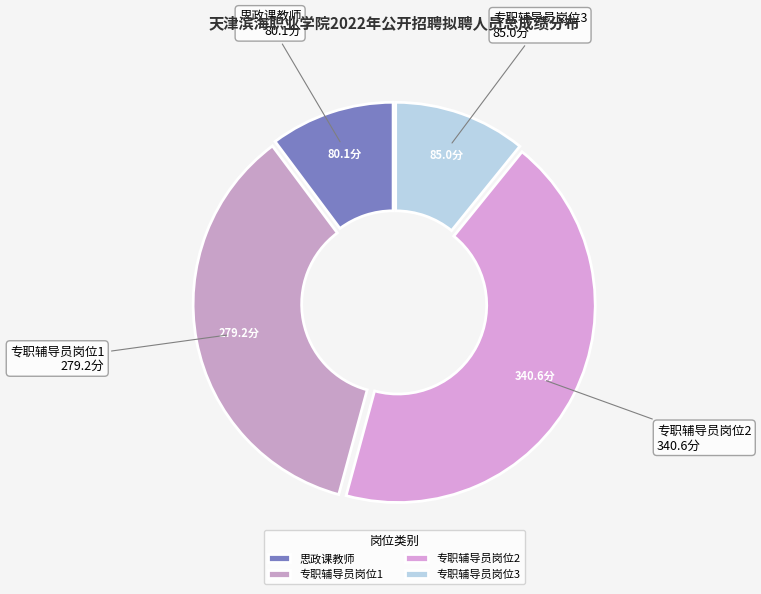

How many segments does this pie chart have?

4